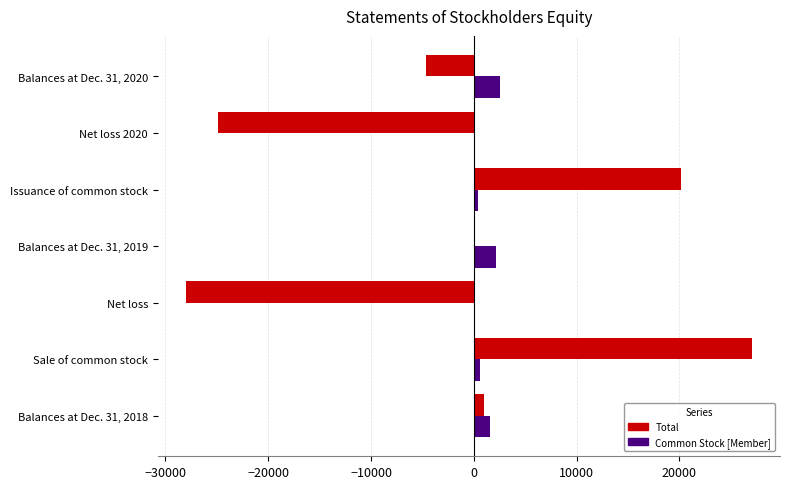

How many data points does each series have?

7